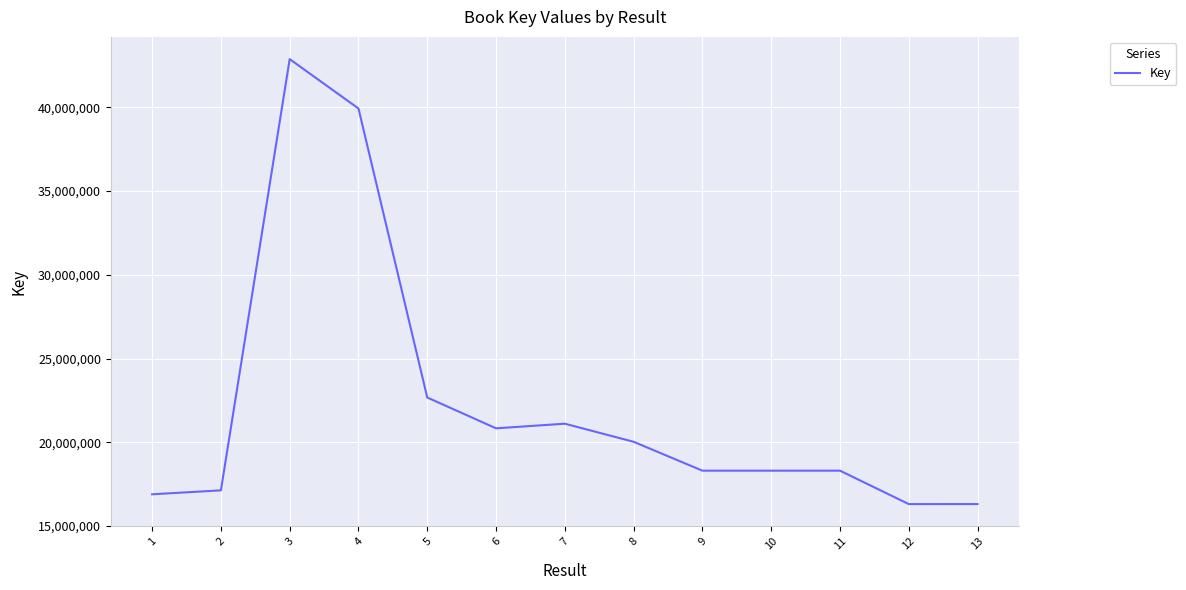

How many values are below 18305644?

6